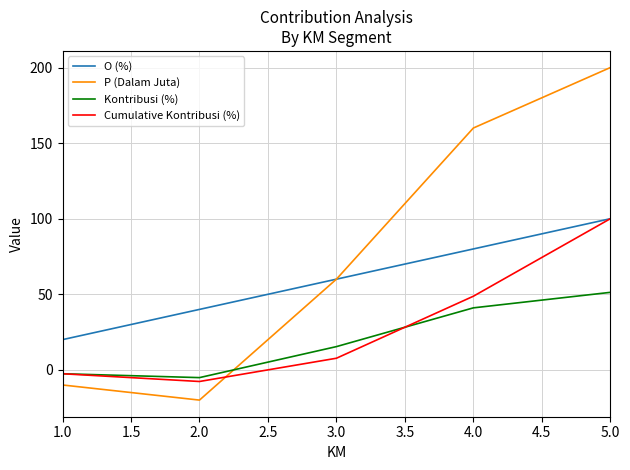

True or false: P (Dalam Juta) has more than 0 points higher than both neighbors.

False